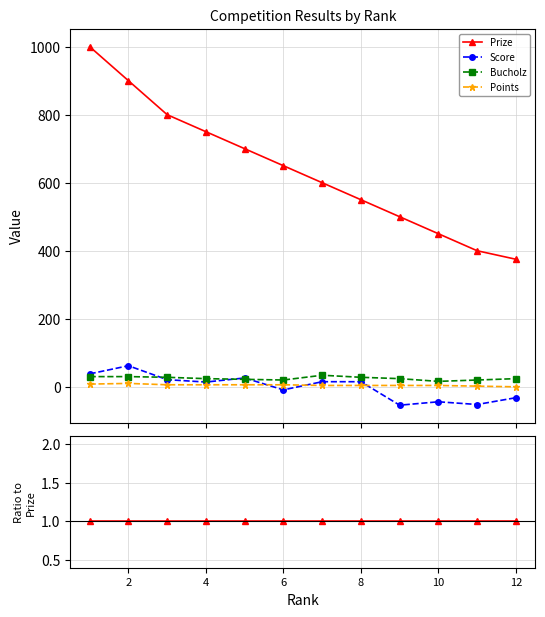

How many lines are shown in the chart?

4